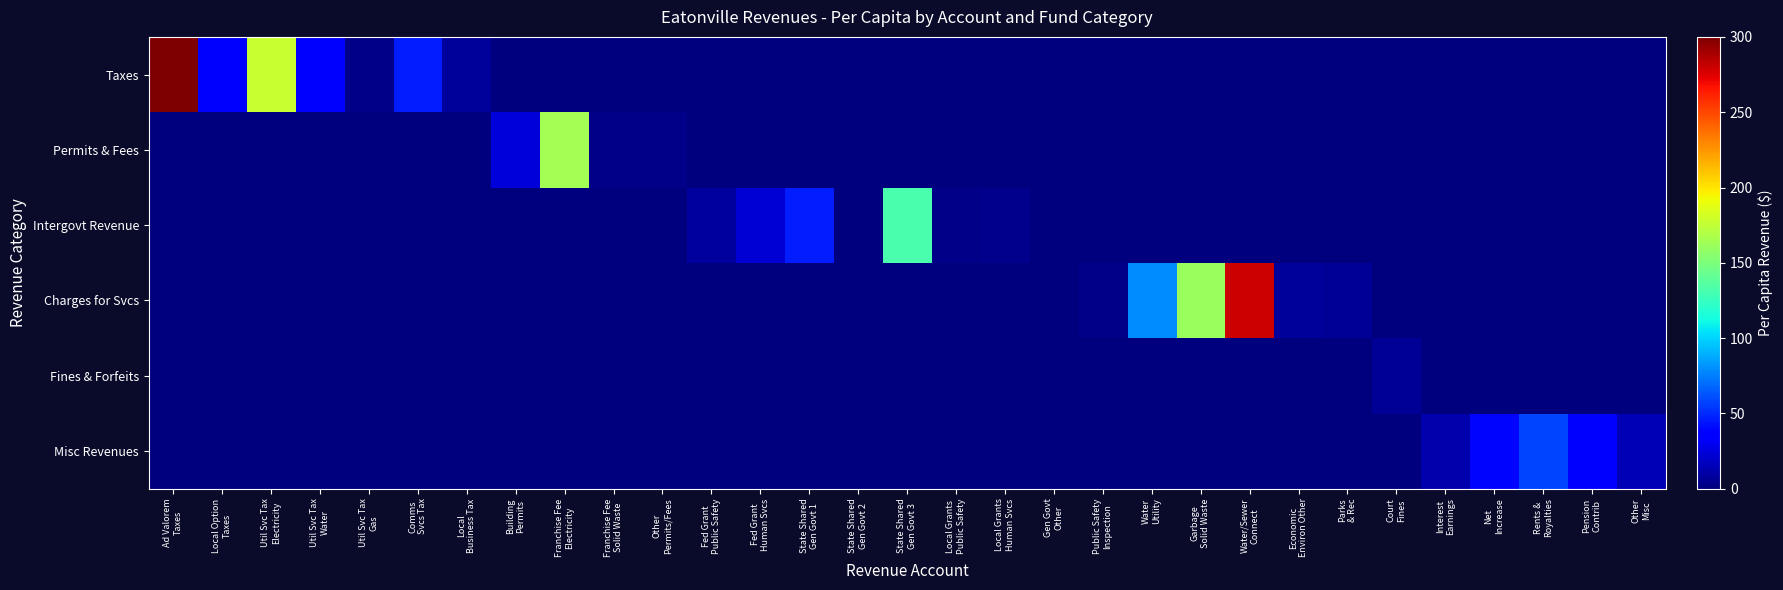

How many distinct data groups are displayed?

6